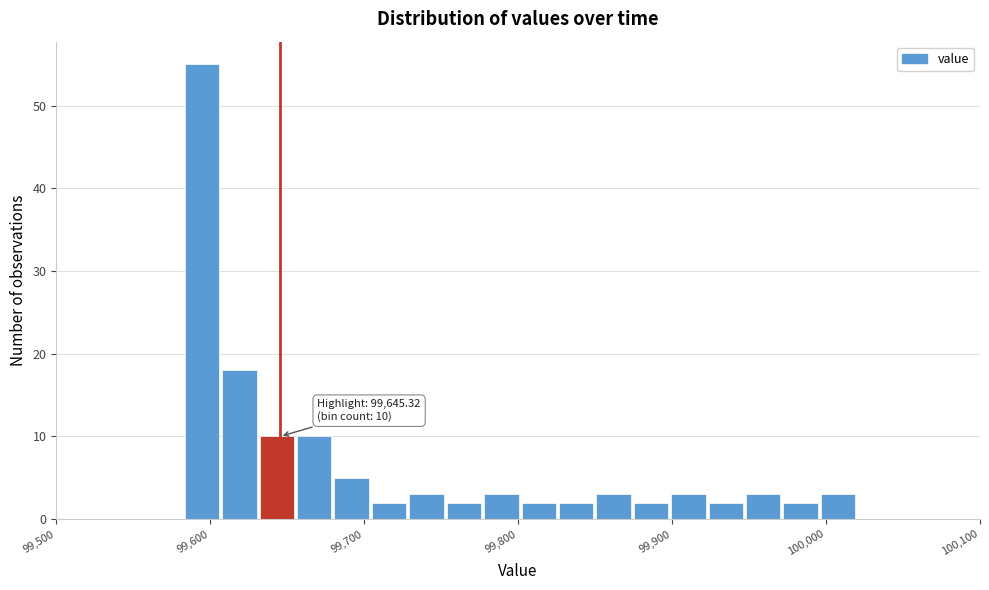

Read against the x-axis, roughly where is the centre of the tallest bar?

99590